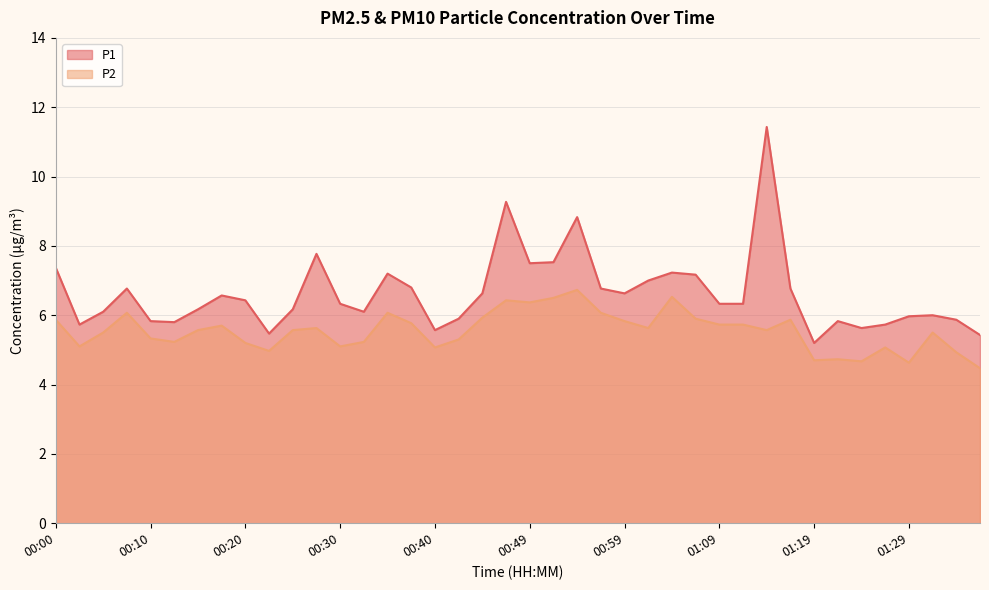

What is the value of the P1 point at the 33rd from the left?

5.2